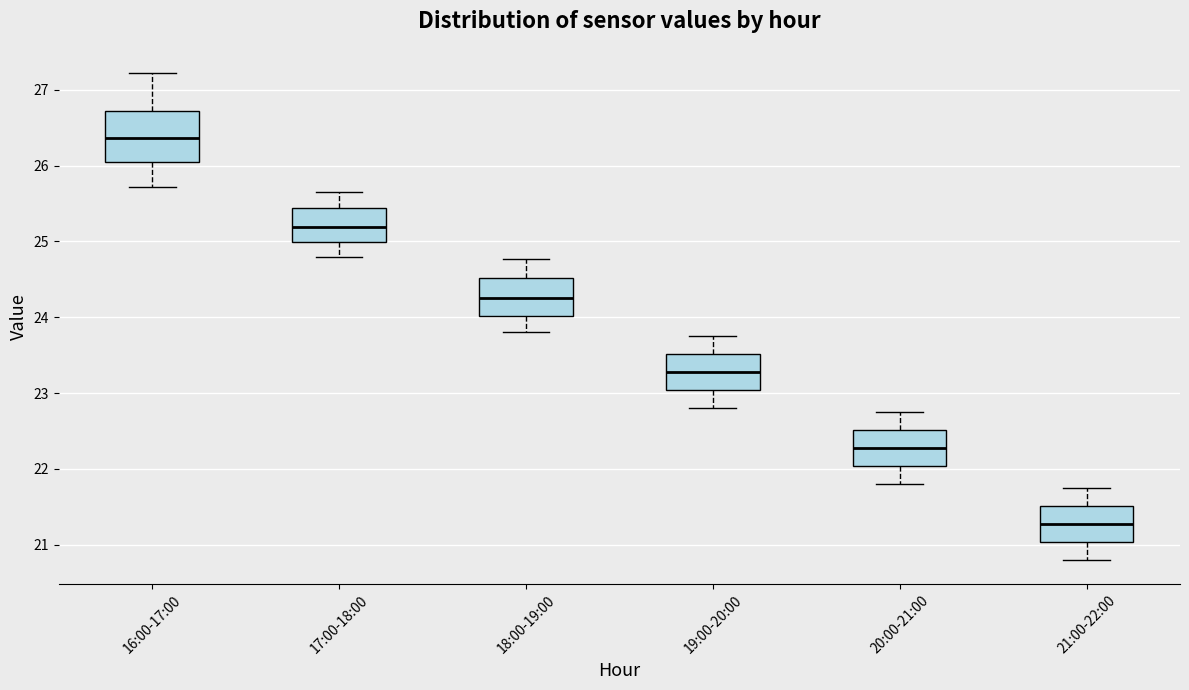

Reading left to right, transcribe this box plot: for each box, give where its median line is, the range the box spans, and where its two whiskers end, as read against the y-axis. The values are not printed on the chart, so give them approximately, as read against the axis.

16:00-17:00: median 26.4, box 26.1 to 26.7, whiskers 25.7 to 27.2
17:00-18:00: median 25.2, box 25.0 to 25.4, whiskers 24.8 to 25.7
18:00-19:00: median 24.3, box 24.0 to 24.5, whiskers 23.8 to 24.8
19:00-20:00: median 23.3, box 23.0 to 23.5, whiskers 22.8 to 23.8
20:00-21:00: median 22.3, box 22.0 to 22.5, whiskers 21.8 to 22.8
21:00-22:00: median 21.3, box 21.0 to 21.5, whiskers 20.8 to 21.8